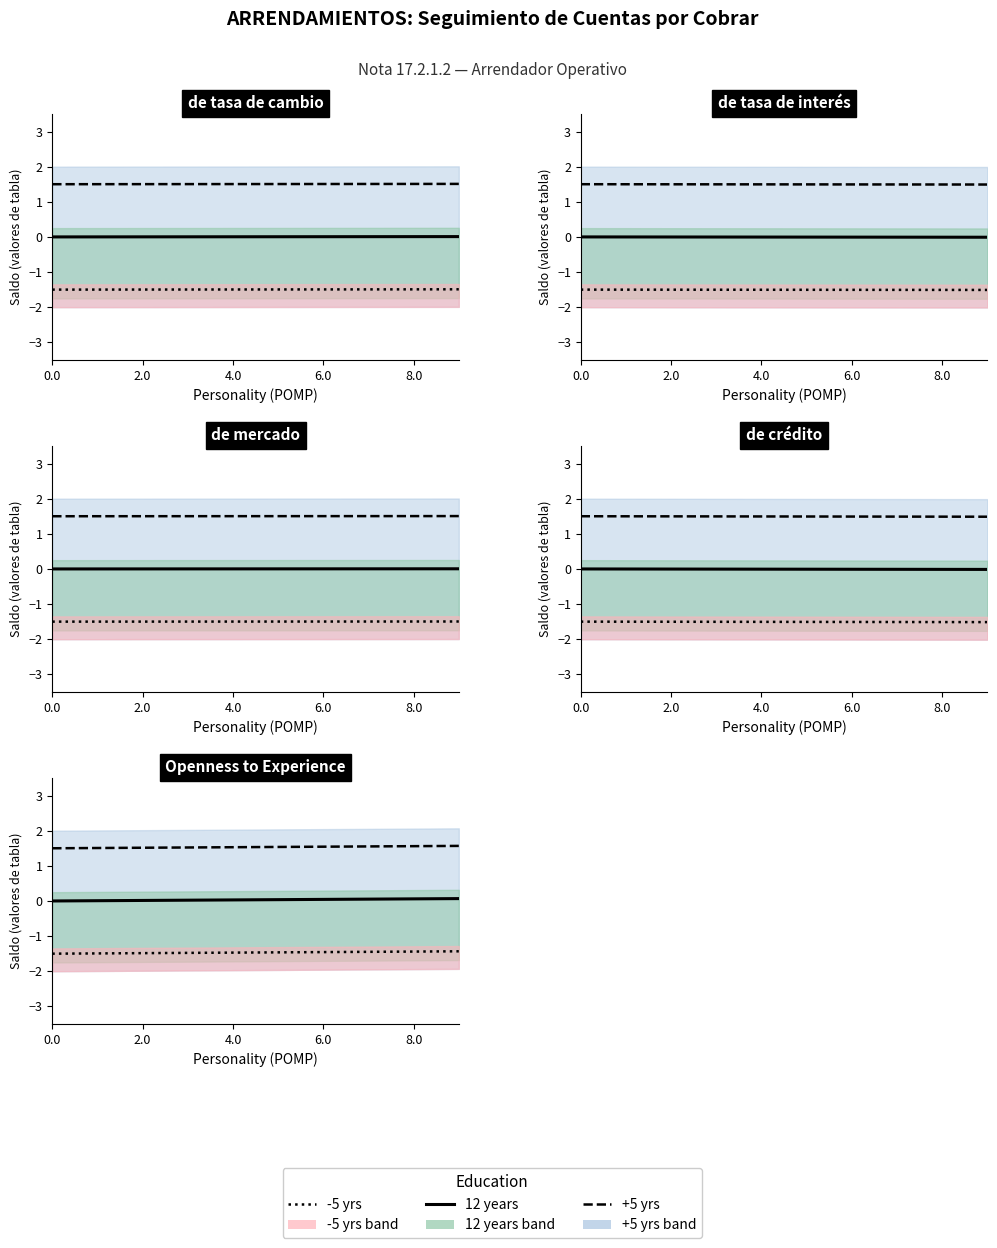

Between 6 and 8, which series saw the biggest shift?

+5 yrs line